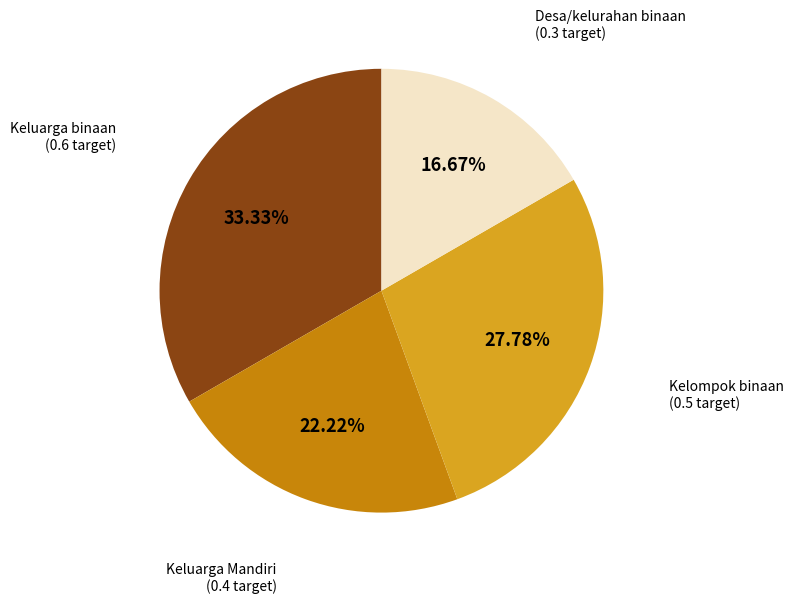

Is there a majority slice in this chart?

No